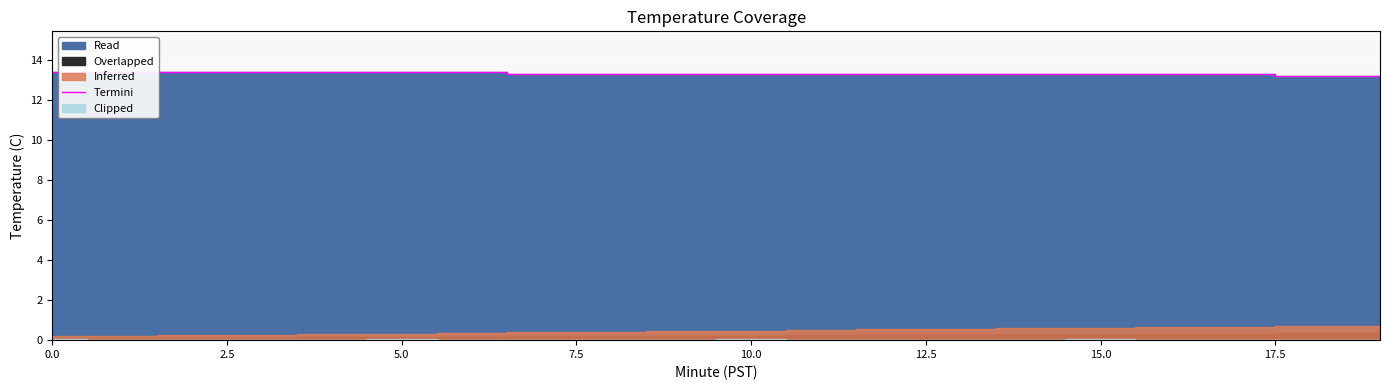

Reading left to right, transcribe all the data shown in this chart.

13.4	13.4	13.4	13.4	13.4	13.4	13.4	13.3	13.3	13.3	13.3	13.3	13.3	13.3	13.3	13.3	13.3	13.3	13.2	13.2